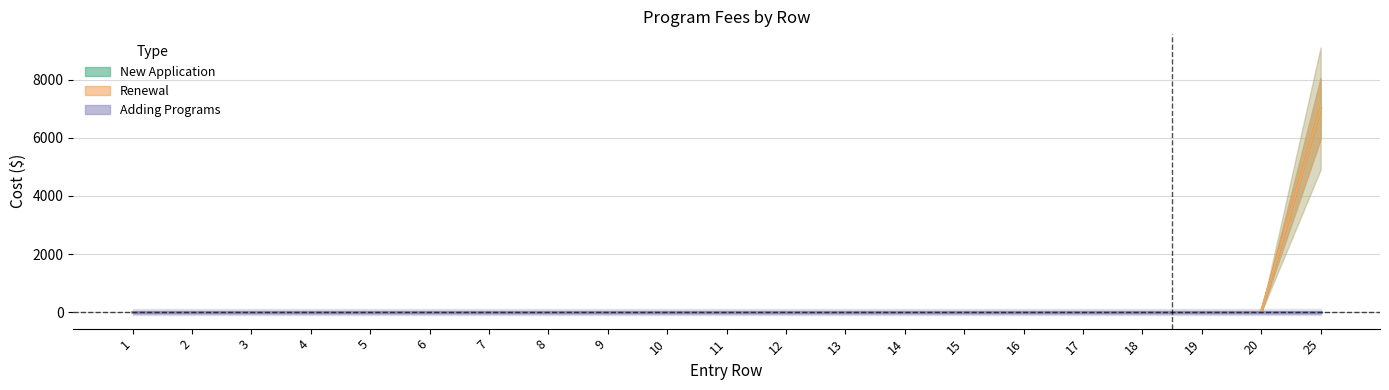

At how many categories does at least one series exceed 4166?

1